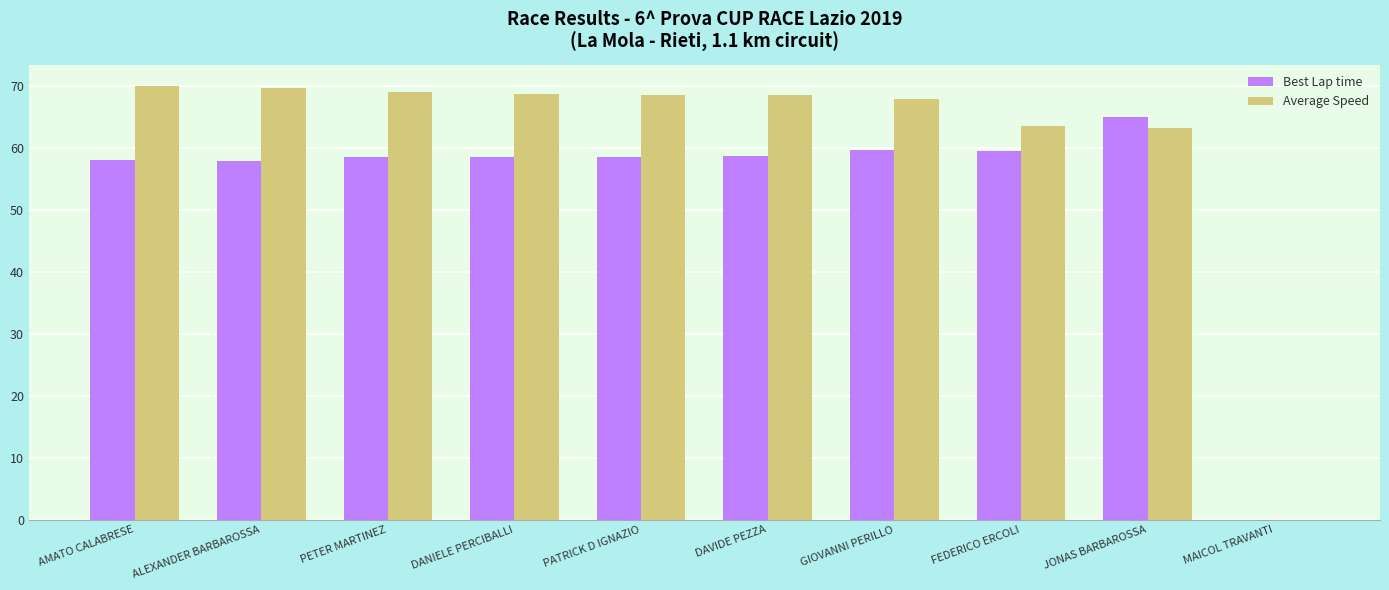

Between PETER MARTINEZ and MAICOL TRAVANTI, which series saw the biggest shift?

Average Speed